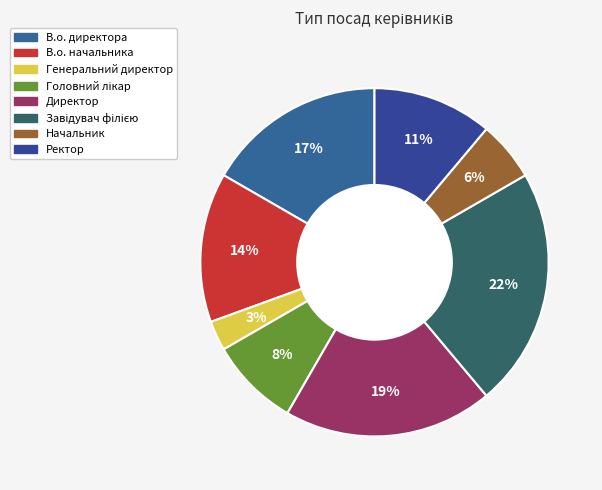

Count the number of slices in the pie.

8